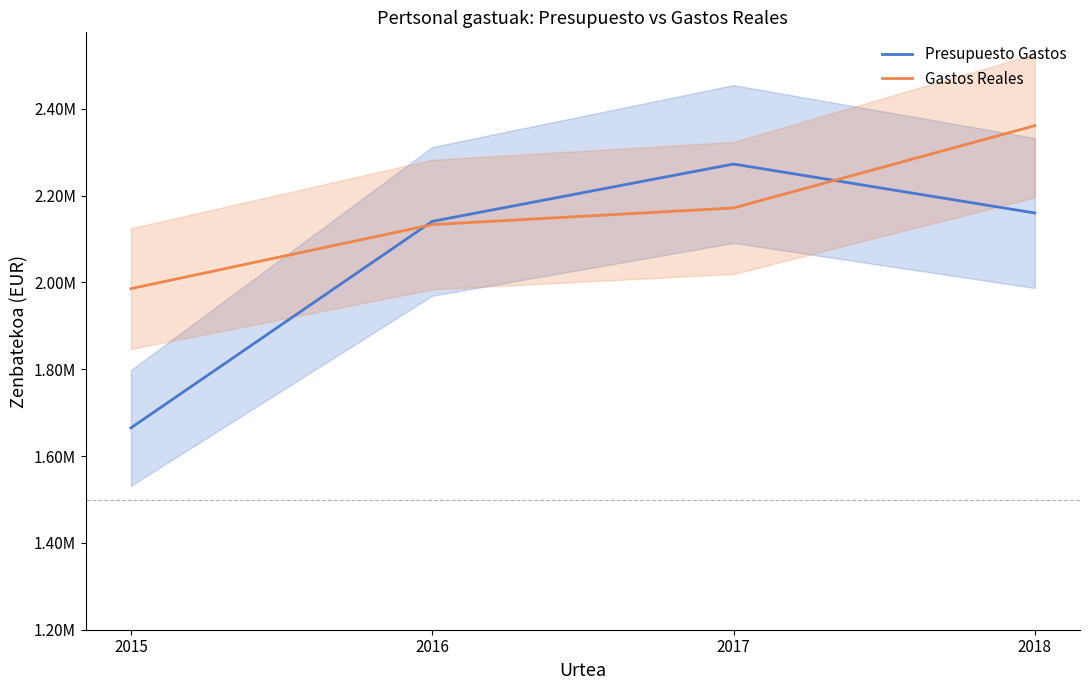

Where do Gastos Reales and Presupuesto Gastos first cross each other?

2015 and 2016